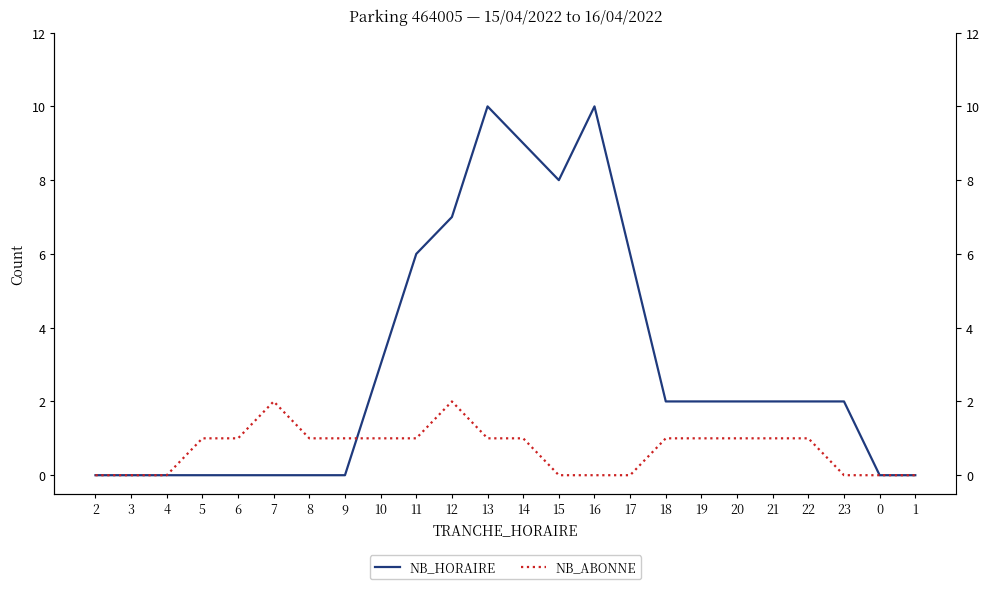

What is the difference between the maximum and minimum values in the NB_ABONNE series?

2